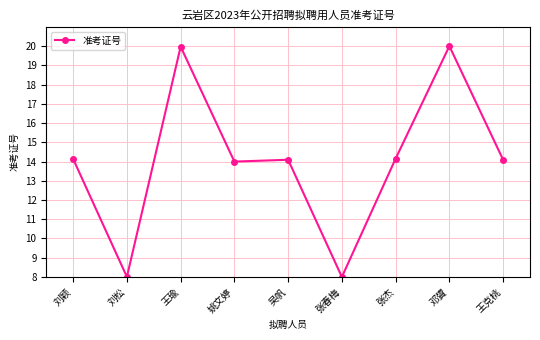

Which has a higher value, 刘颖 or 王瑜?

王瑜